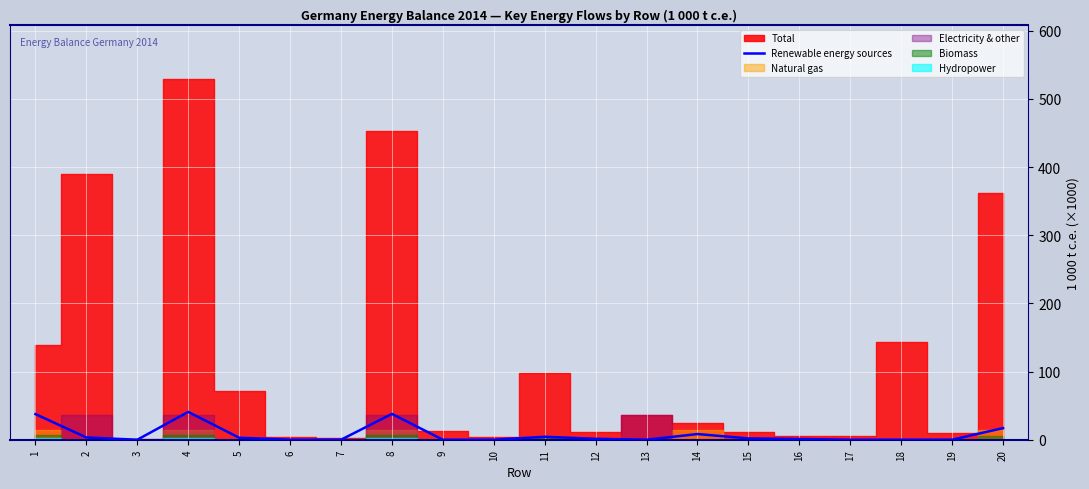

Where is the data nearest to the value 20?

20